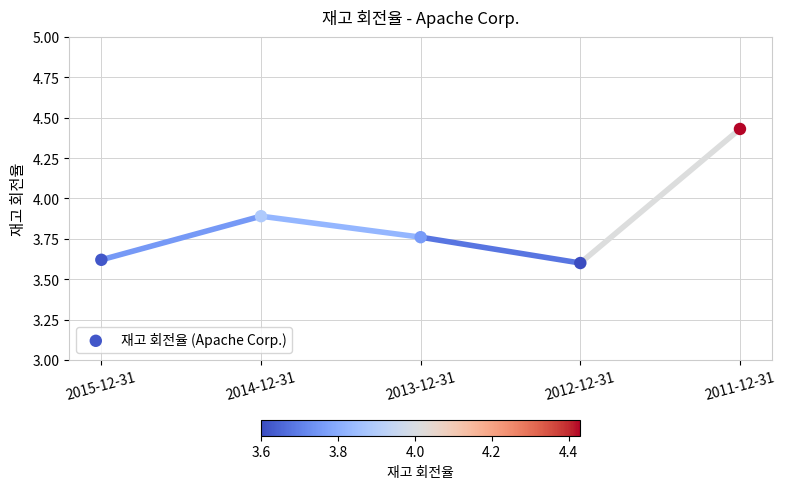

What Y value in the scatter plot is closest to 4?

3.9